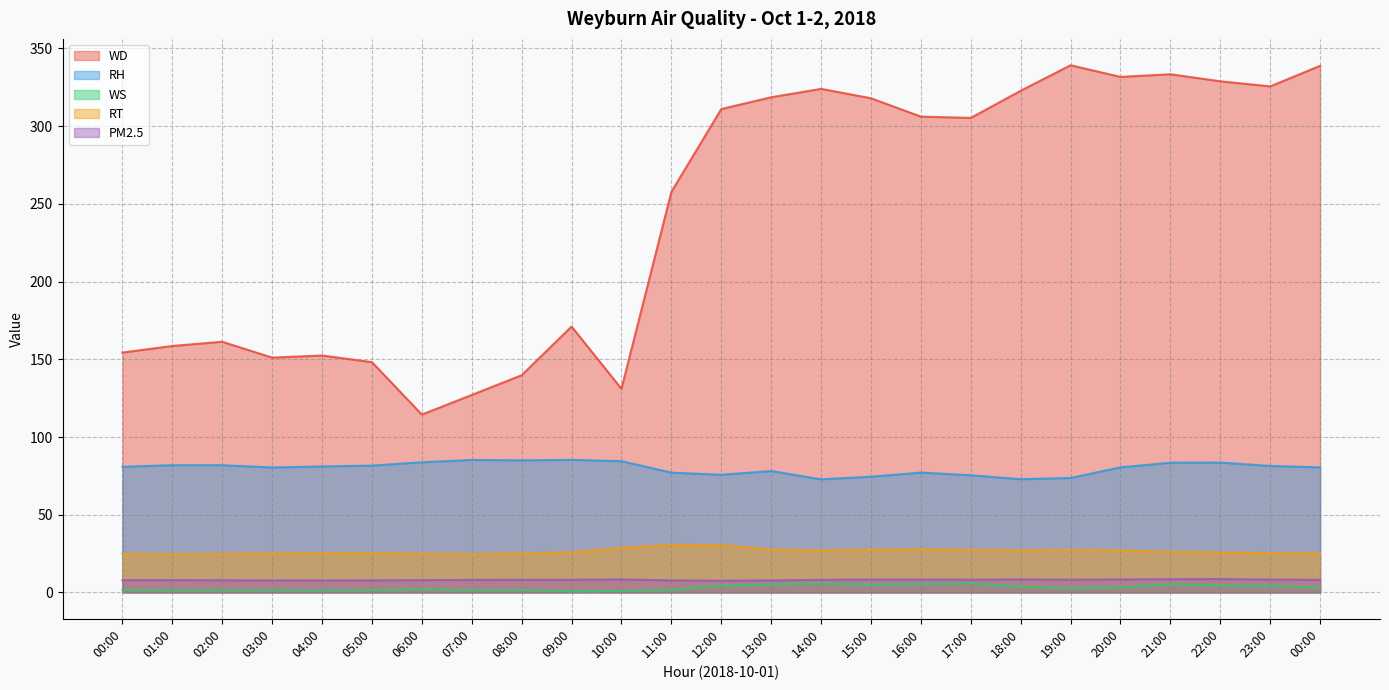

The PM2.5 series shows 14.9 at 20:00. True or false?

False